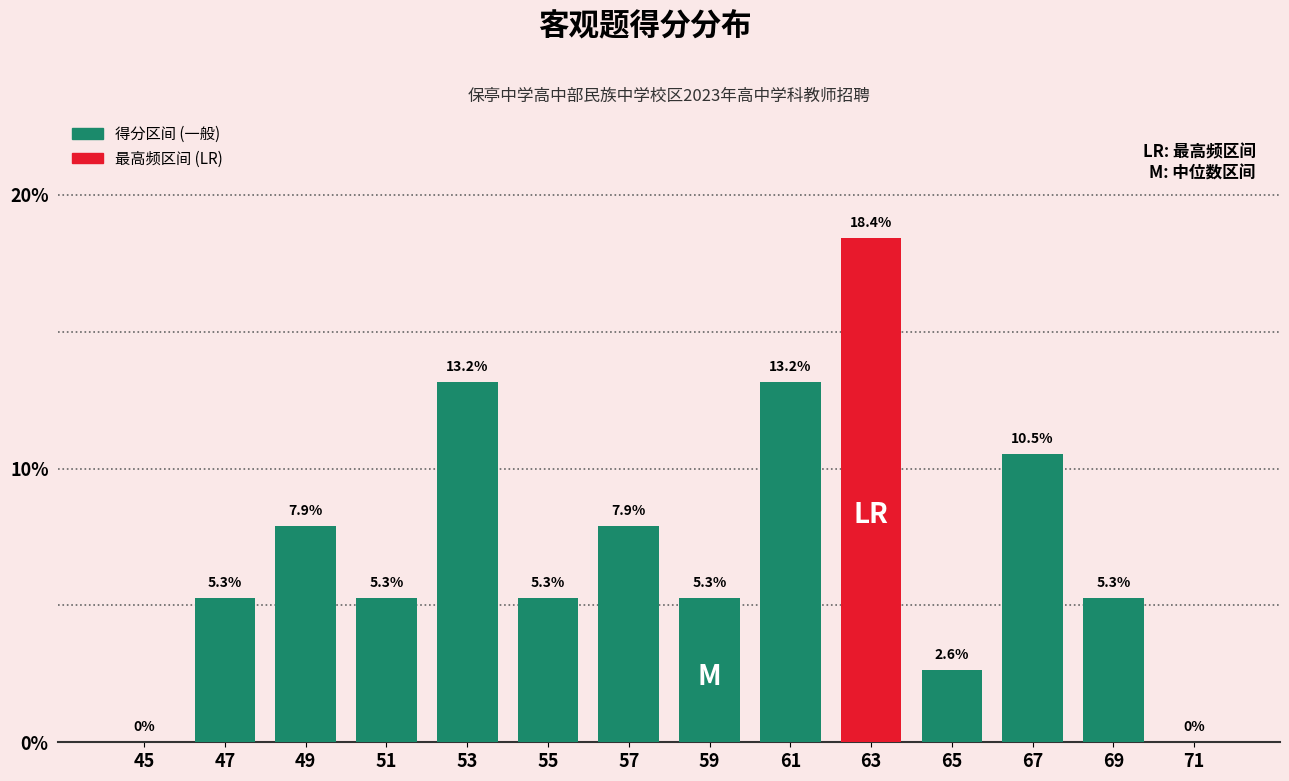

Reading right to left, transcribe all the data shown in this chart.

71=0.0	69=5.3	67=10.5	65=2.6	63=18.4	61=13.2	59=5.3	57=7.9	55=5.3	53=13.2	51=5.3	49=7.9	47=5.3	45=0.0